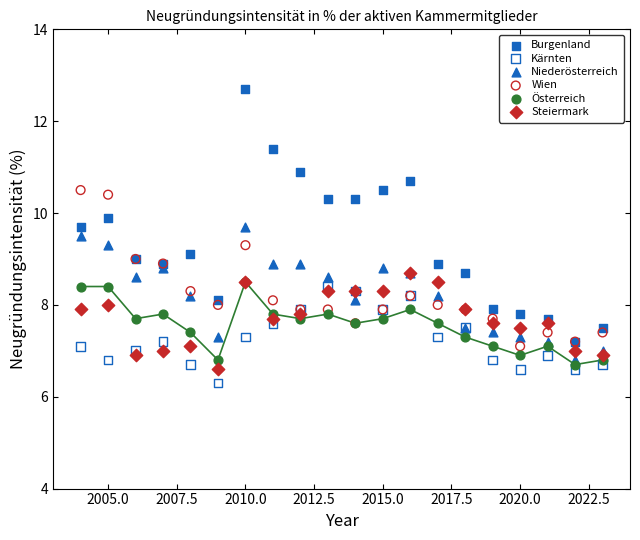

Which series has the largest Y range (max minus min)?

Burgenland